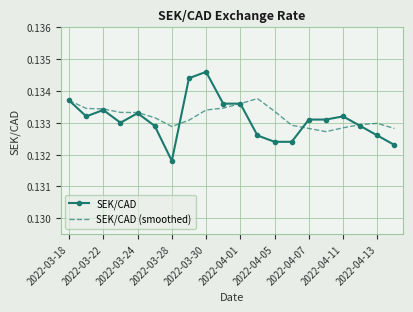

Rank the series by their average value, from highest to lowest.

SEK/CAD (smoothed), SEK/CAD